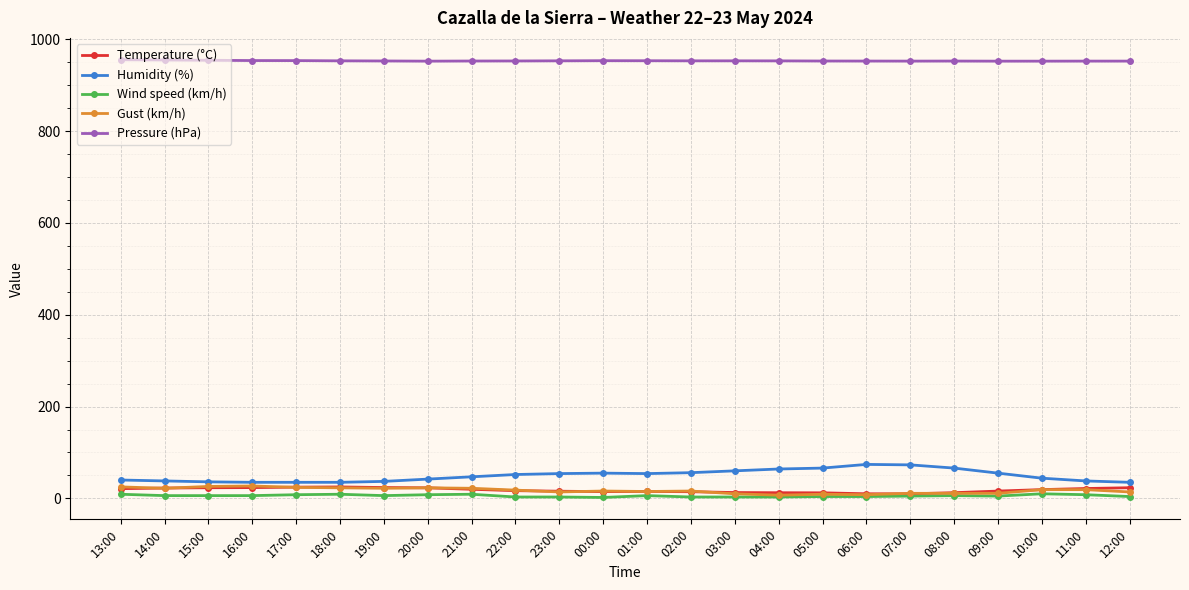

Count the number of categories in the chart.

24